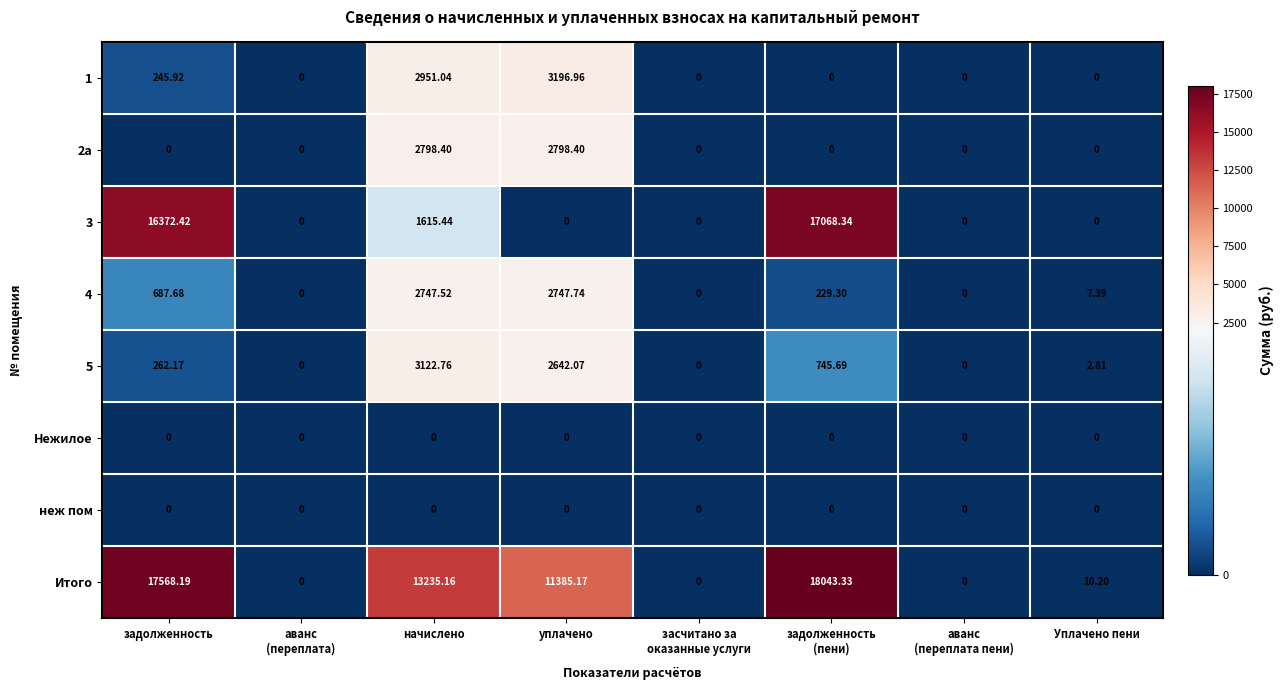

Is the value of неж пом at уплачено greater than the value of 3 at начислено?

No